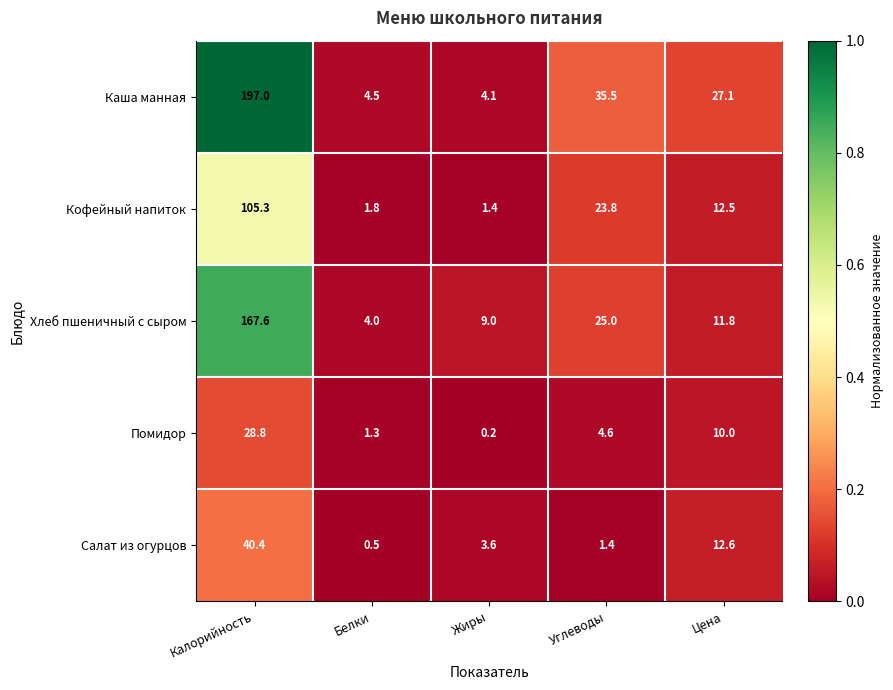

Which series has the largest total across all categories?

Каша манная